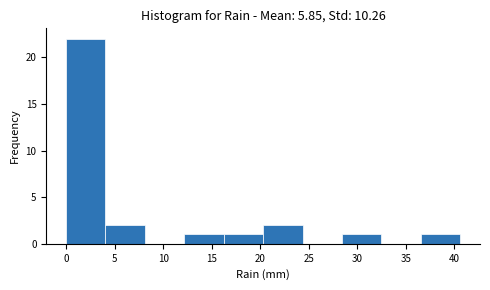

Over which range of the x-axis is the bar tallest?

0.0 to 4.0